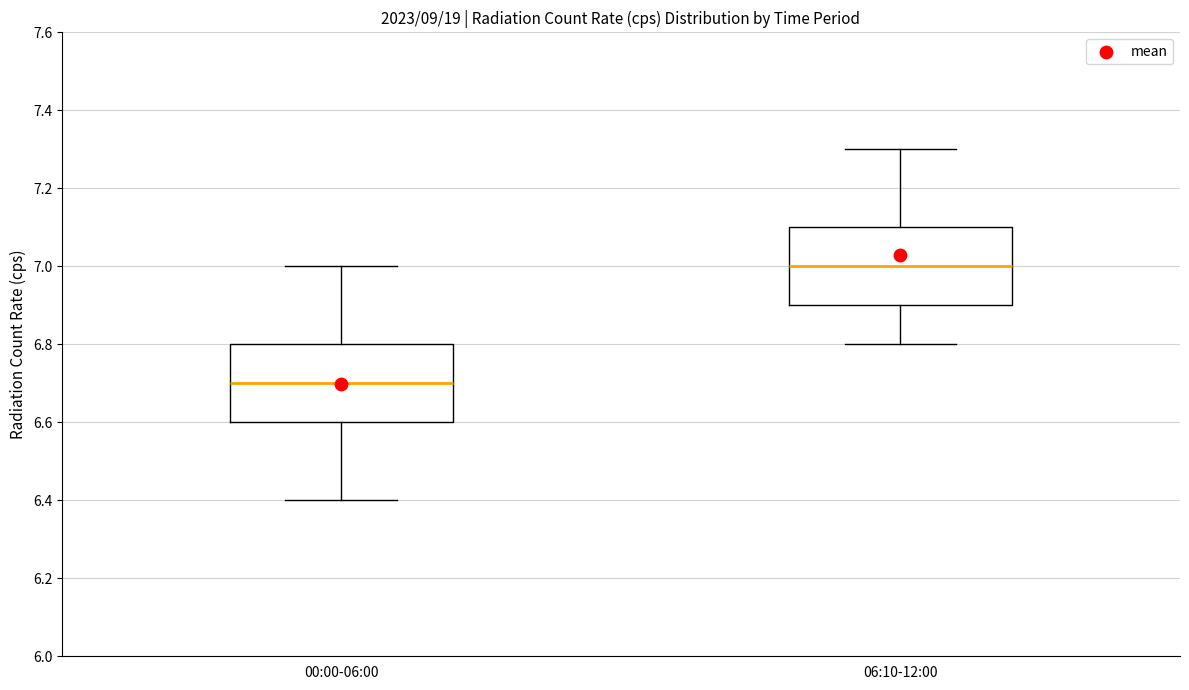

Reading left to right, read every box against the y-axis: the position of its median line, the range the box covers, and the ends of its whiskers. The values are not printed on the chart, so give them approximately, as read against the axis.

00:00-06:00: median 6.7, box 6.6 to 6.8, whiskers 6.4 to 7.0
06:10-12:00: median 7.0, box 6.9 to 7.1, whiskers 6.8 to 7.3